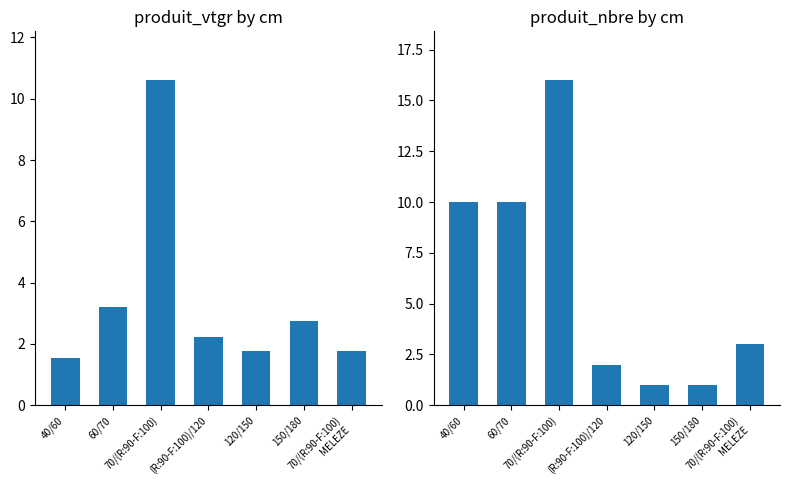

Which category has the highest value in the produit_vtgr series?

70/(R:90-F:100)